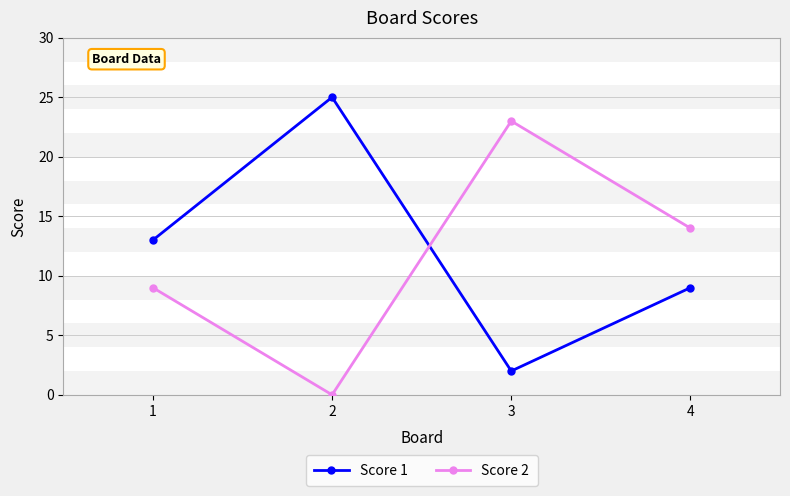

What is the average value of the Score 2 series?

12